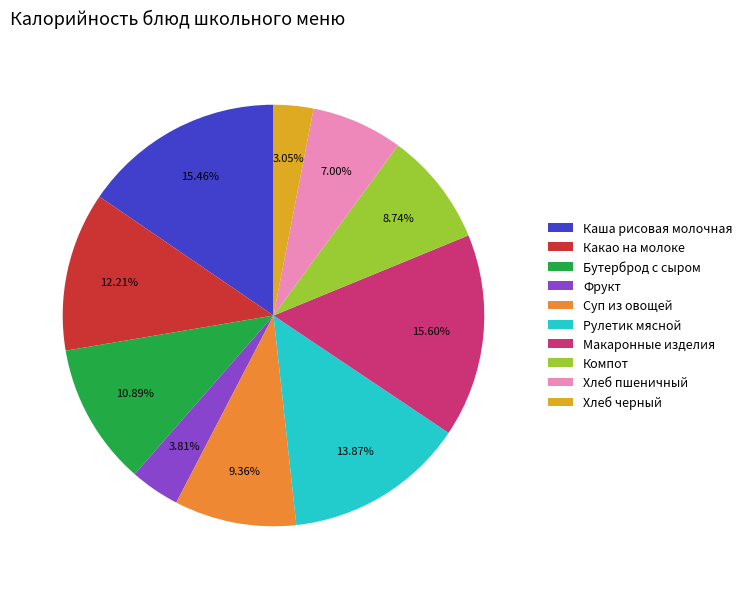

Does Макаронные изделия represent more than half of the total?

No